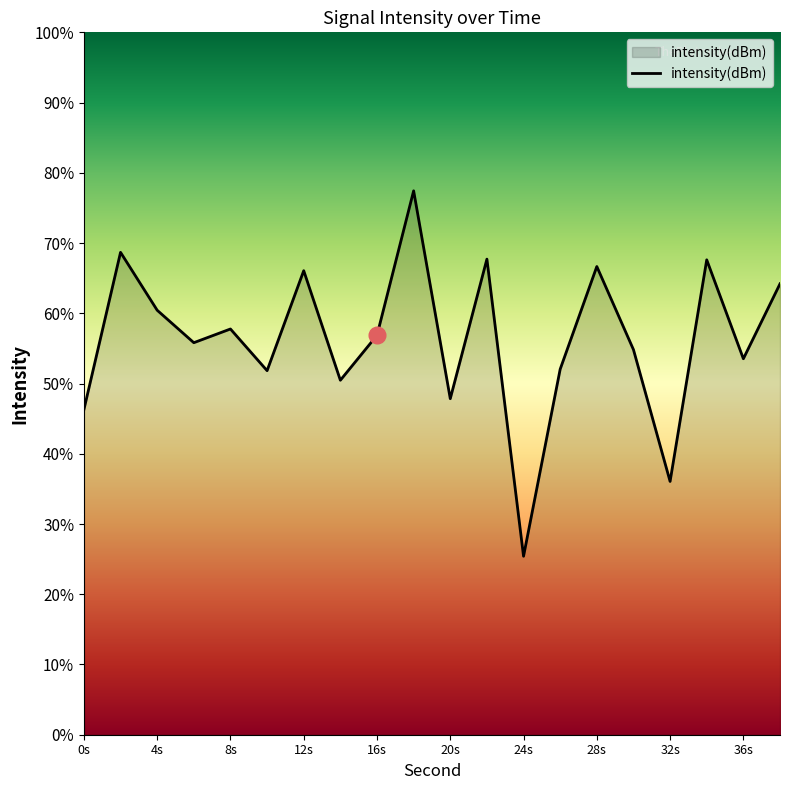

Does the chart have visible grid lines?

No